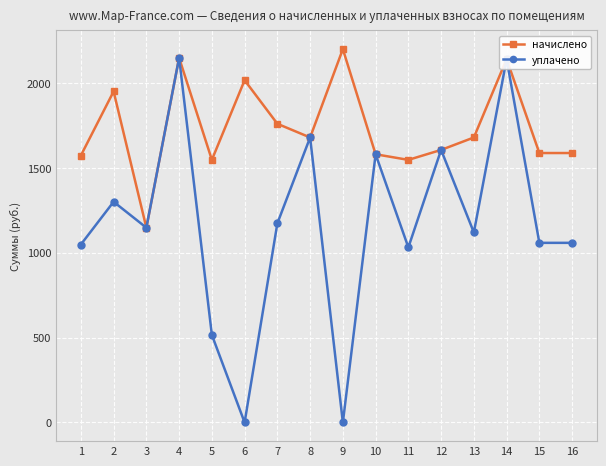

Rank the series by their average value, from lowest to highest.

уплачено, начислено